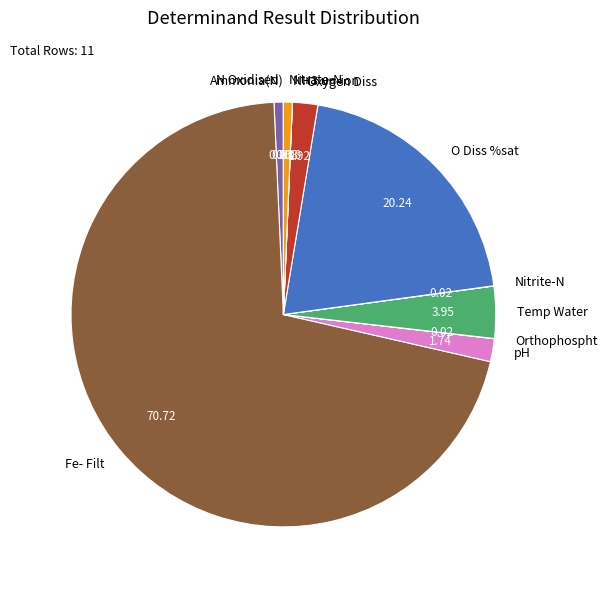

Combined, do O Diss %sat and pH account for over 50%?

No